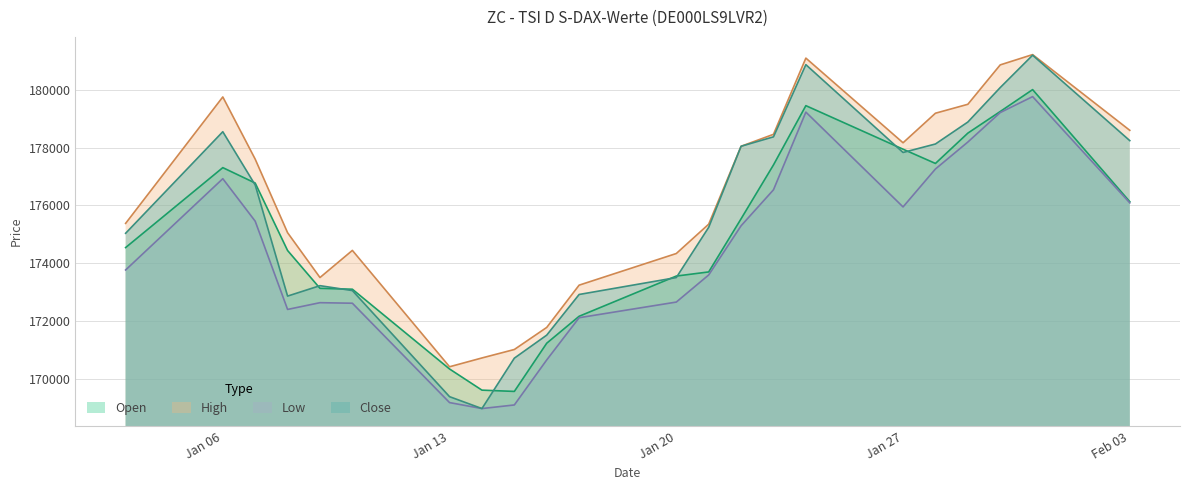

What is the greatest value displayed?

181227